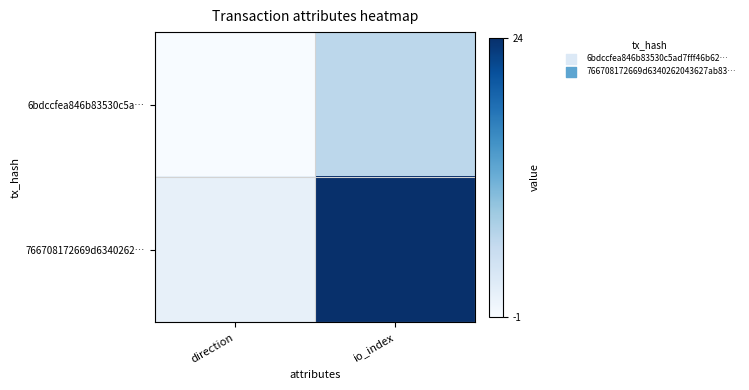

Which label corresponds to the smallest value in the chart?

direction